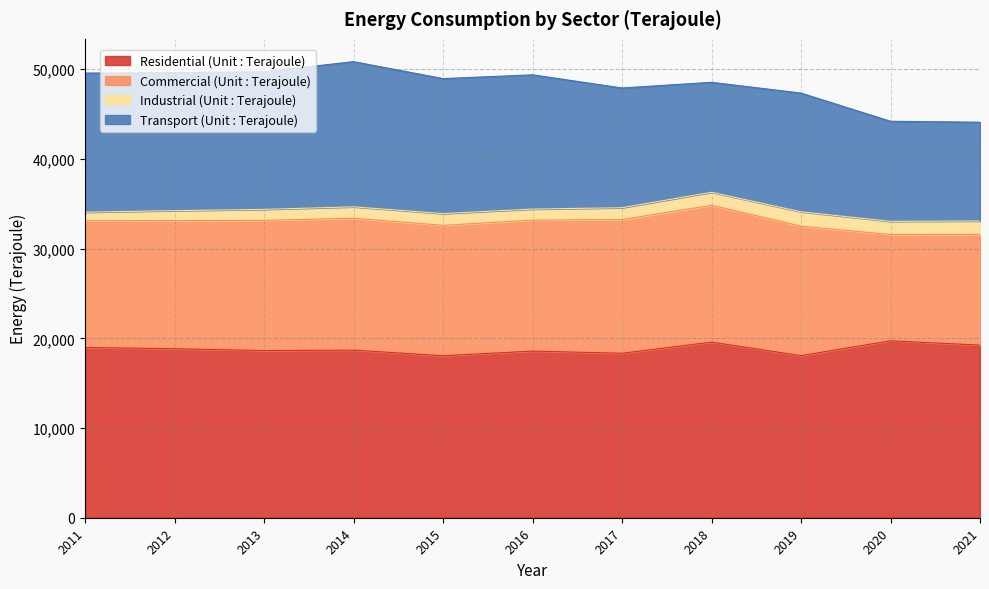

How many interior local valleys does the Commercial (Unit : Terajoule) series have?

2